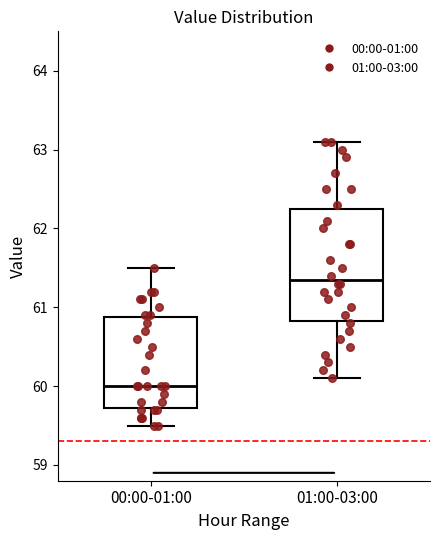

Reading left to right, read every box against the y-axis: the position of its median line, the range the box covers, and the ends of its whiskers. The values are not printed on the chart, so give them approximately, as read against the axis.

00:00-01:00: median 60.0, box 59.7 to 60.9, whiskers 59.5 to 61.5
01:00-03:00: median 61.4, box 60.8 to 62.3, whiskers 60.1 to 63.1